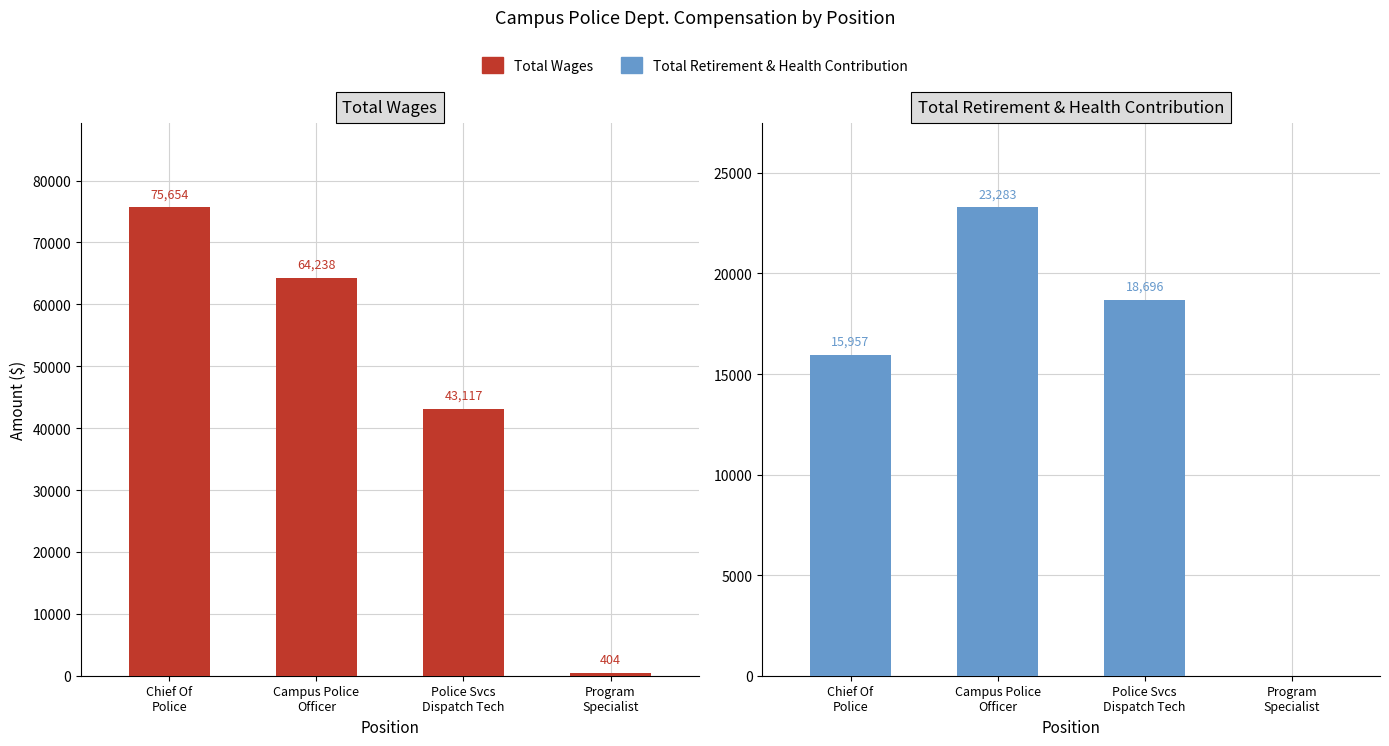

Which has a higher value, Campus Police
Officer or Program
Specialist?

Campus Police
Officer